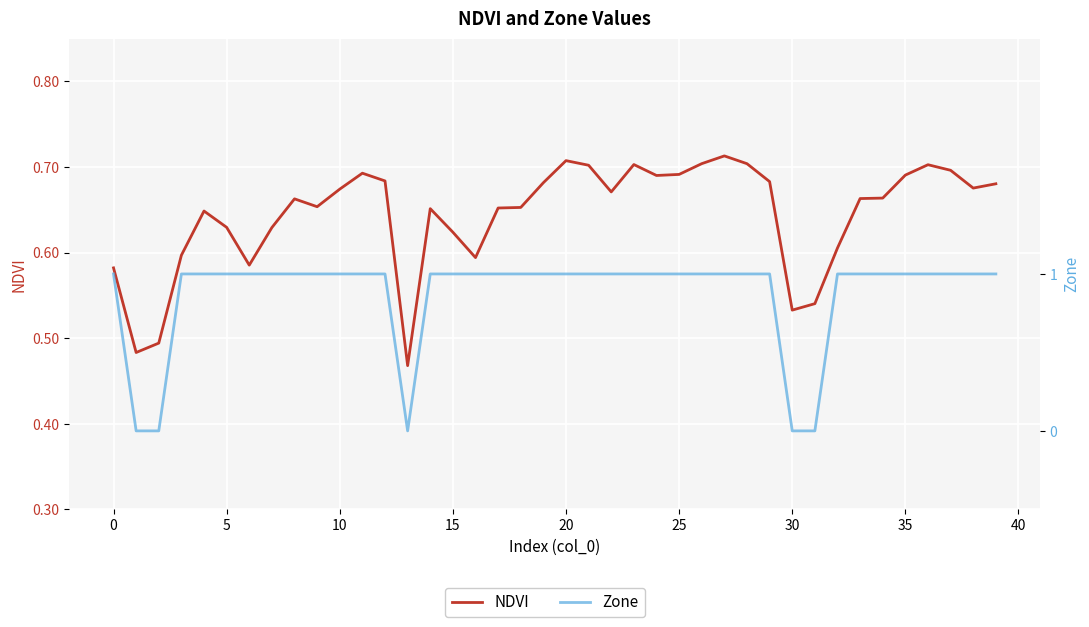

True or false: NDVI has a value of 0.7 at 11.

True